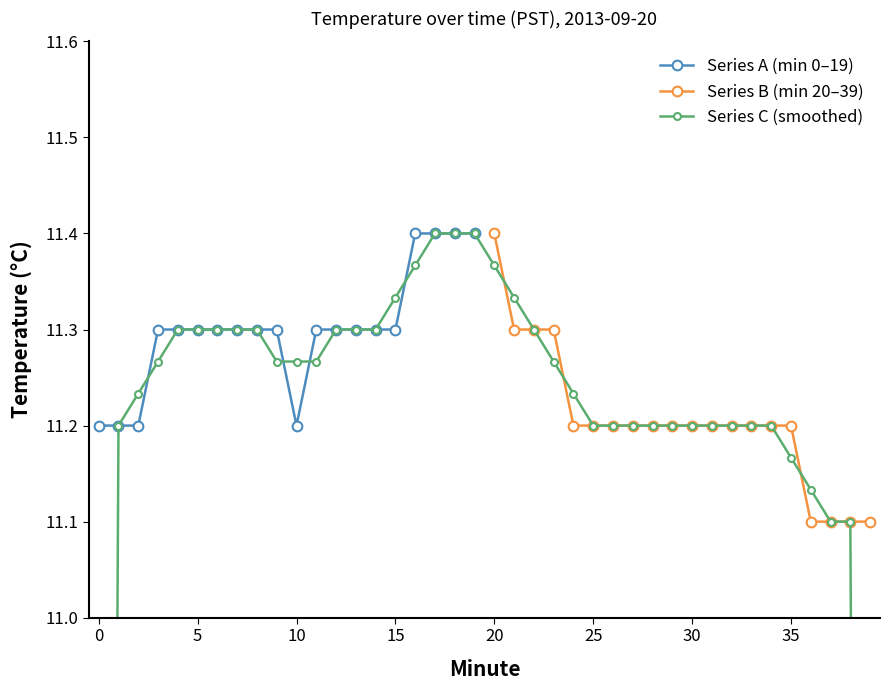

What is the lowest value of the Series A (min 0–19) series?

11.2